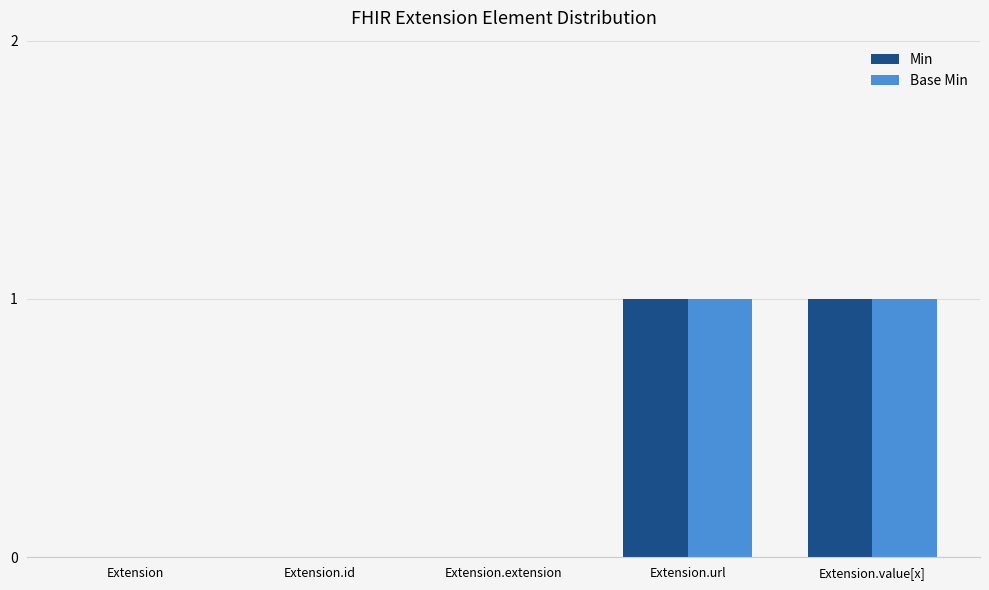

True or false: Base Min has a value of 1 at Extension.extension.

False